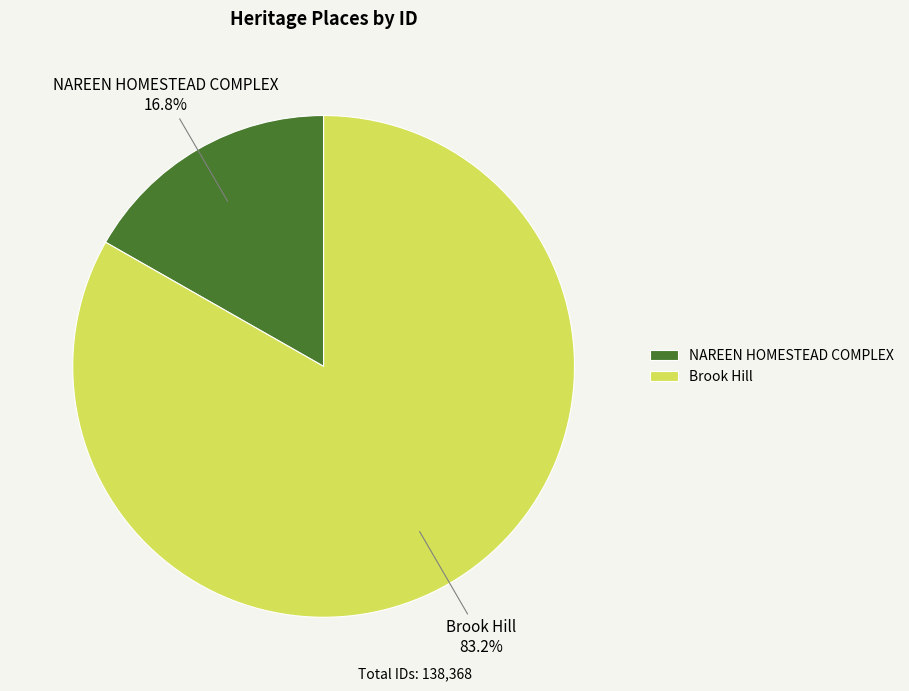

To the nearest percent, what percentage of the pie is Brook Hill?

83%